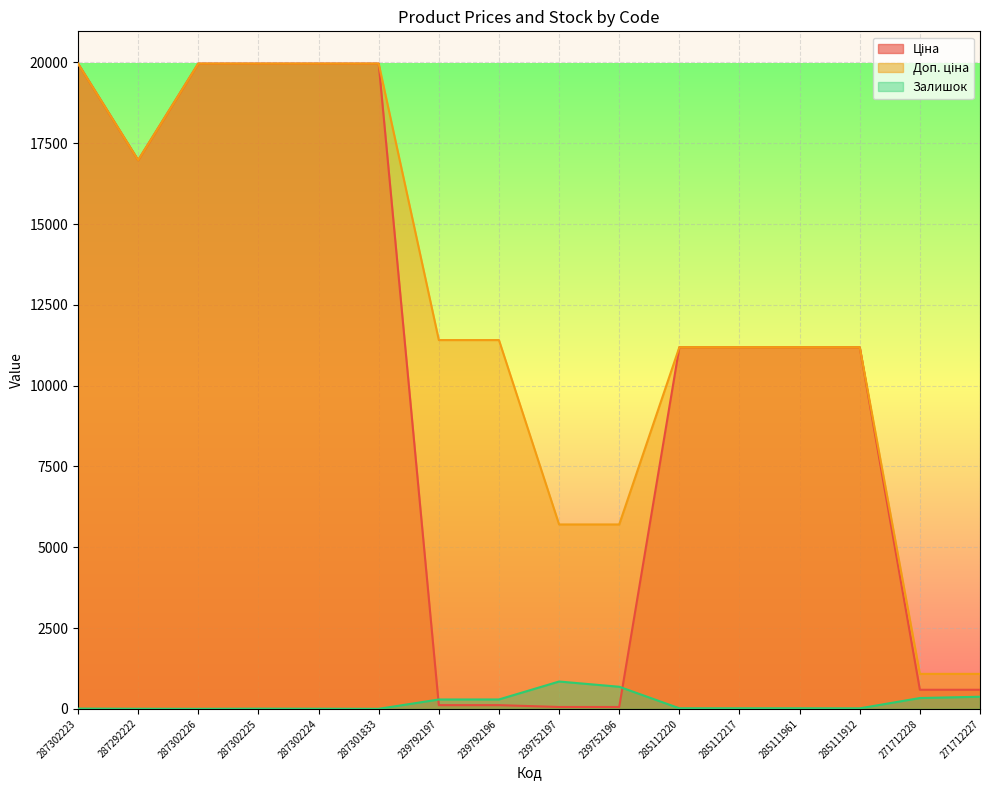

Read the Ціна value at 287292222.

16976.3